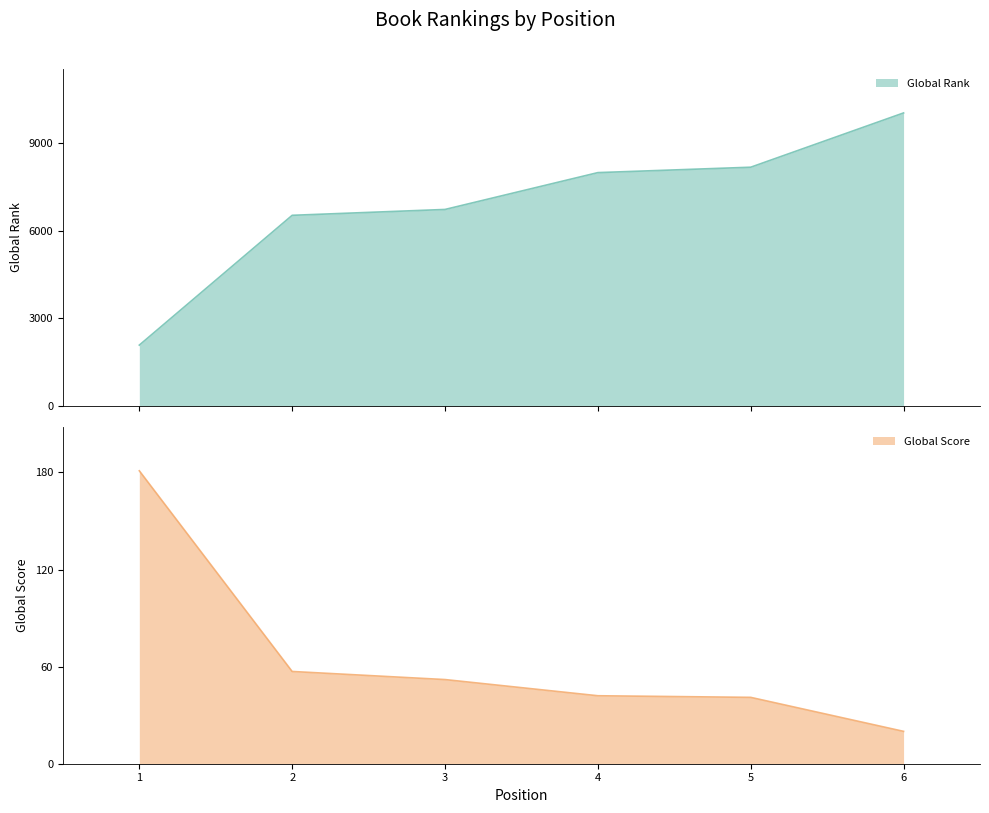

Which series changed the most between 4 and 5?

Global Rank (line)